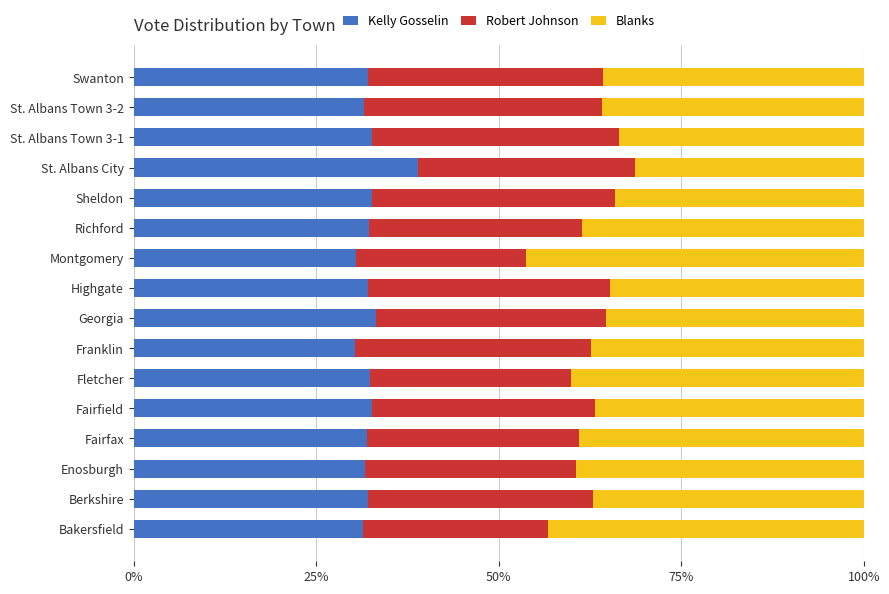

What is the average value of the Kelly Gosselin series?

32.4